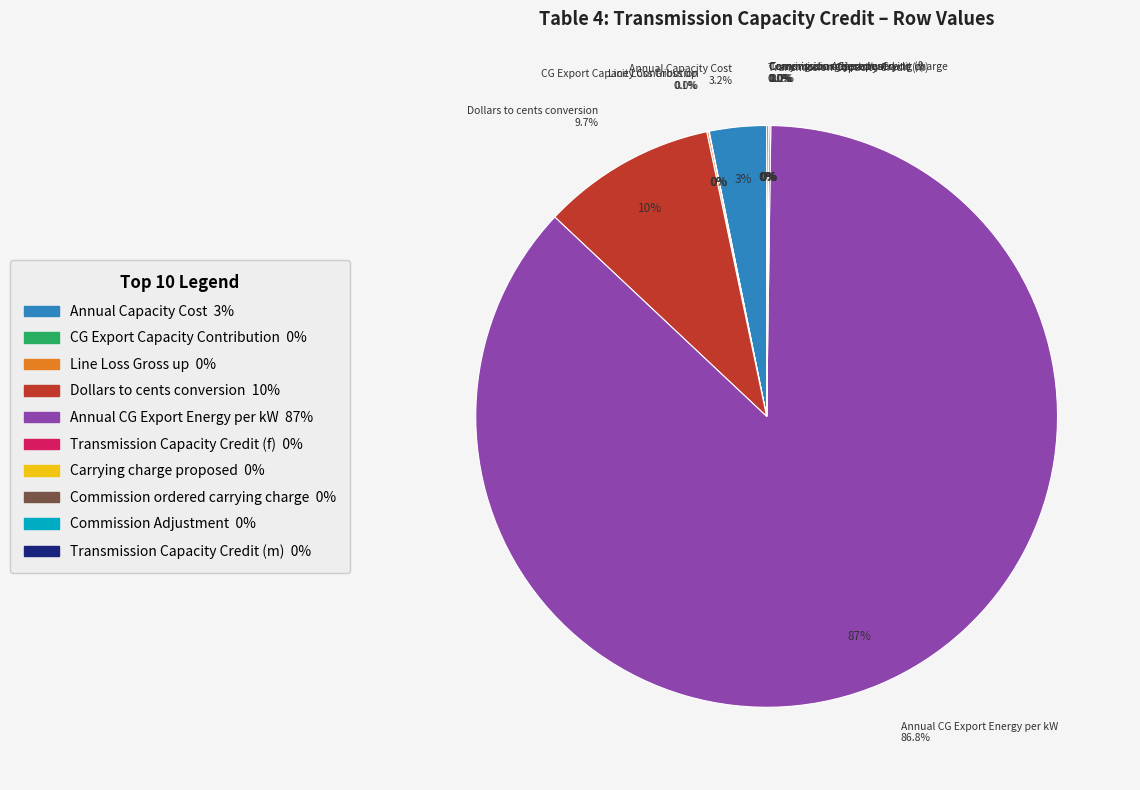

How much of the chart is everything except Line Loss Gross up?

99.9%